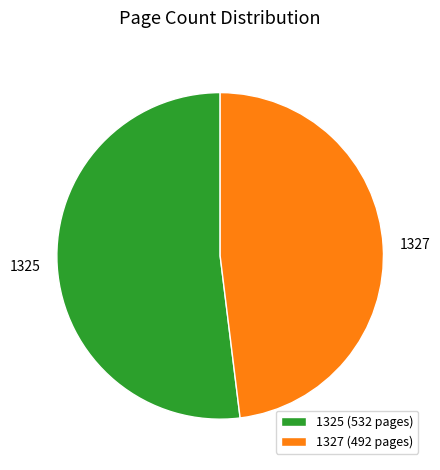

How many segments does this pie chart have?

2